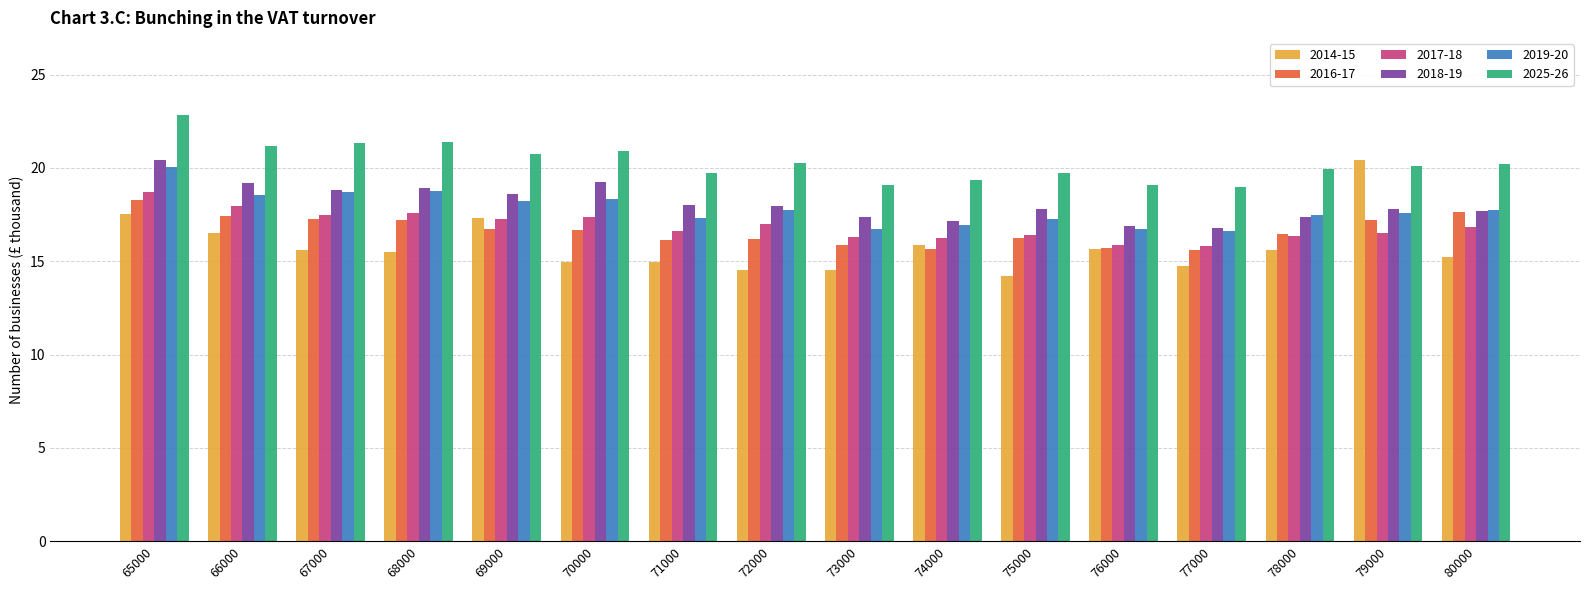

Which label corresponds to the largest value in the chart?

65000